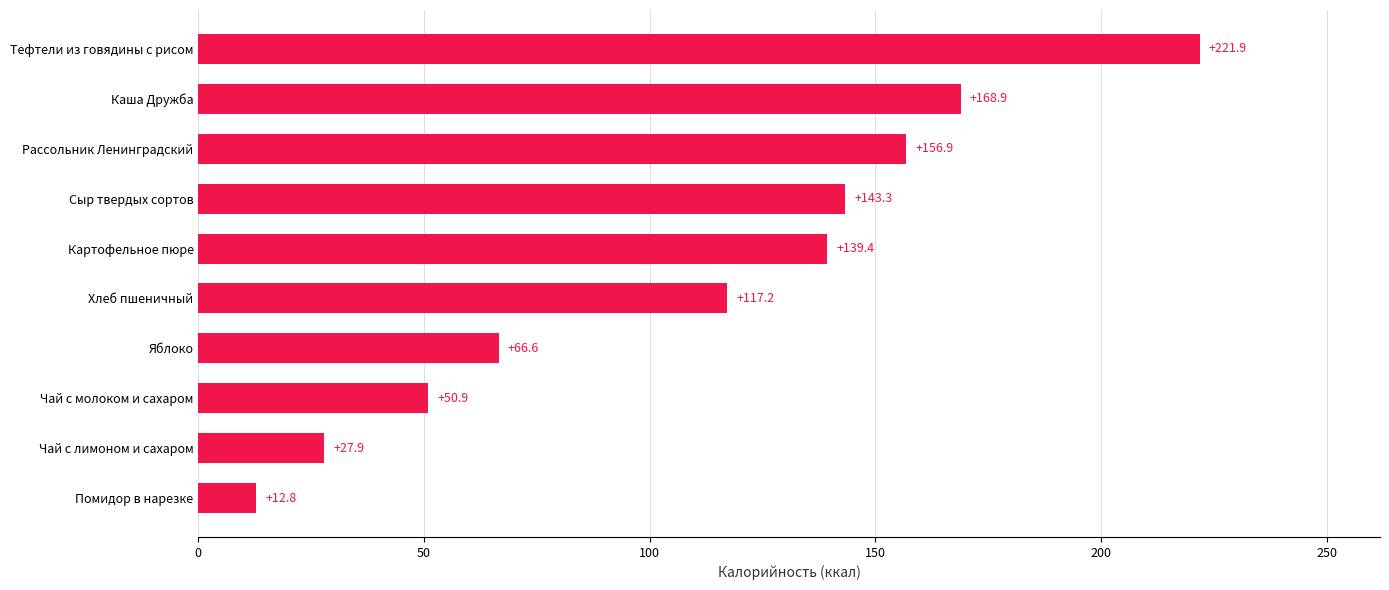

Are the bars horizontal?

Yes